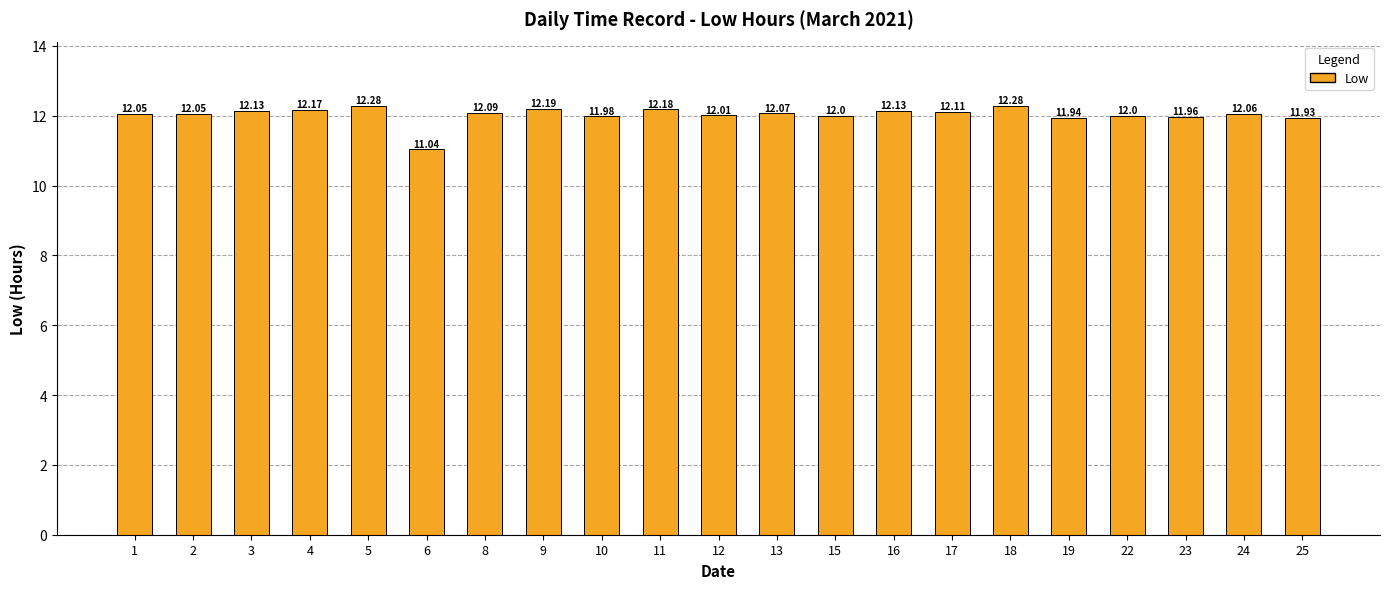

What is the smallest value displayed?

11.0